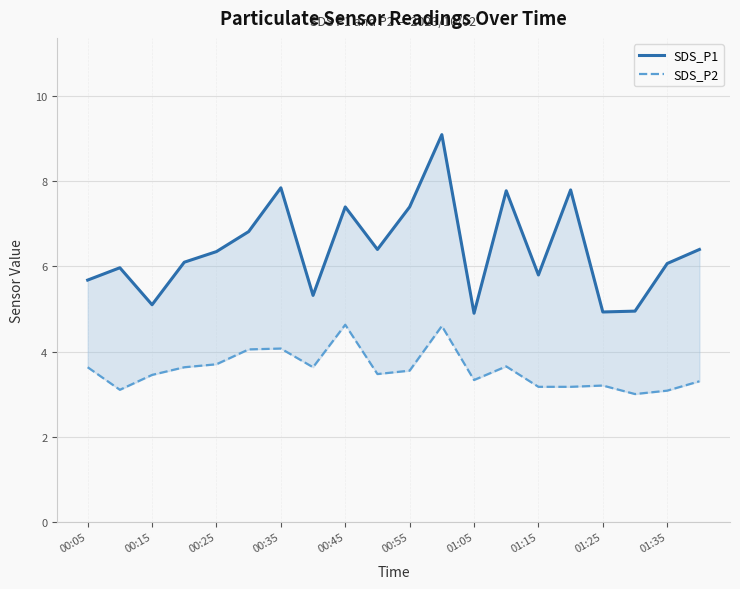

At which category does the chart reach its minimum across all series?

17